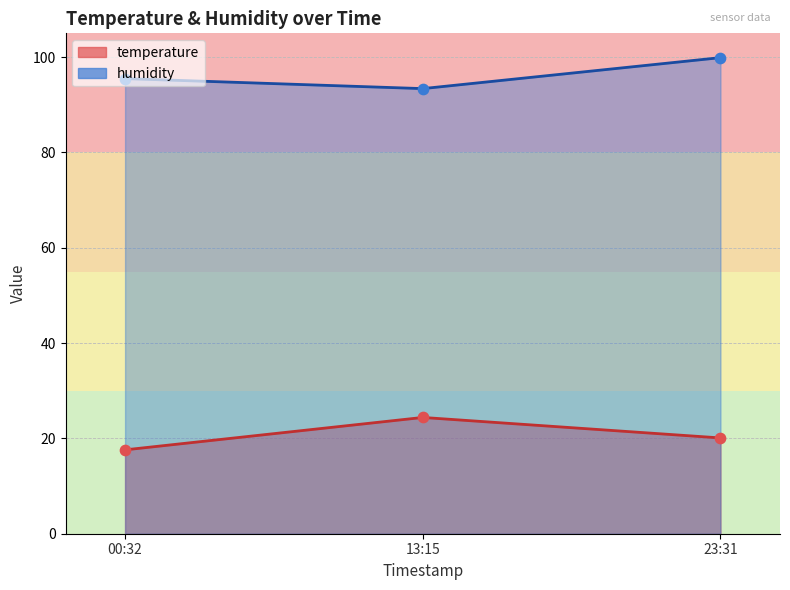

What is the total value across all series at 23:31?

120.0